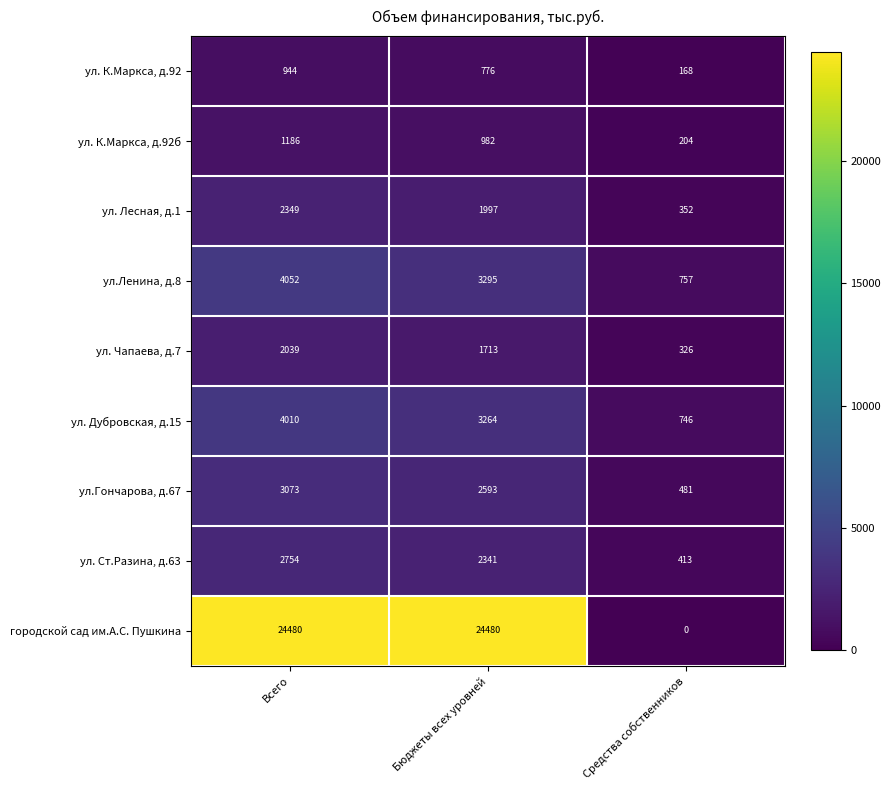

Is it true that ул. К.Маркса, д.92 equals 494.2 at Всего?

False